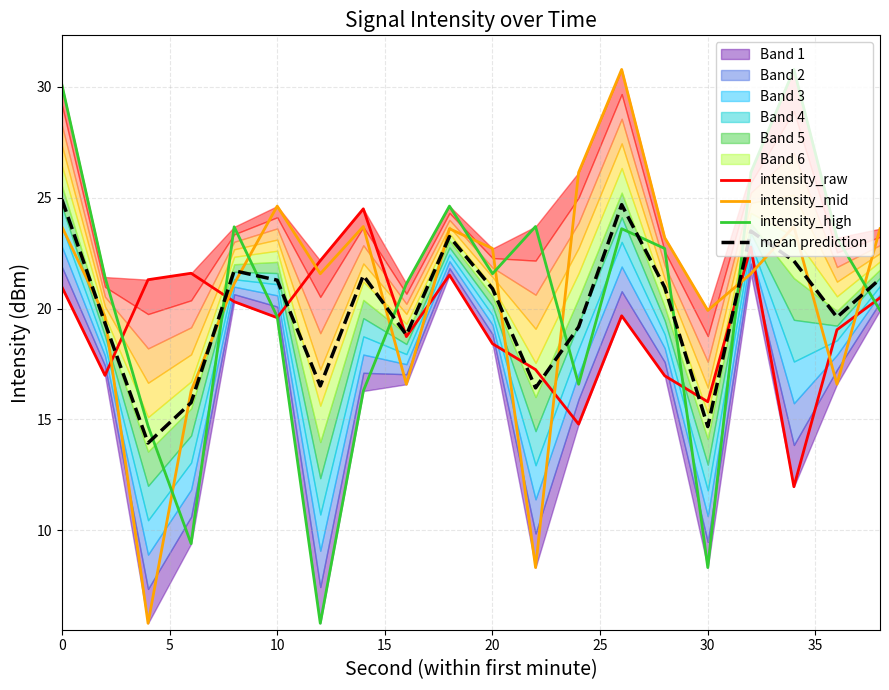

How many lines are shown in the chart?

4